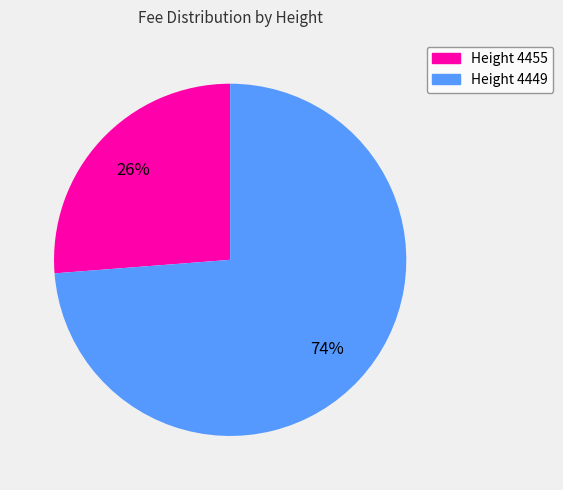

Between Height 4449 and Height 4455, which is larger?

Height 4449